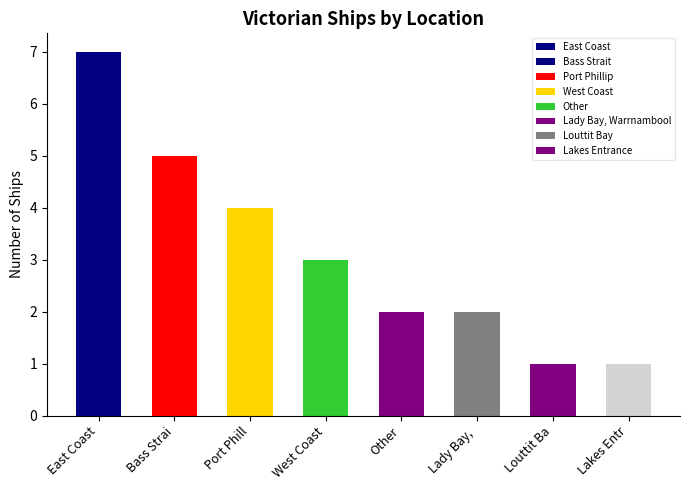

Rank the categories by value from highest to lowest.

East Coast, Bass Strai, Port Phill, West Coast, Other, Lady Bay, , Louttit Ba, Lakes Entr